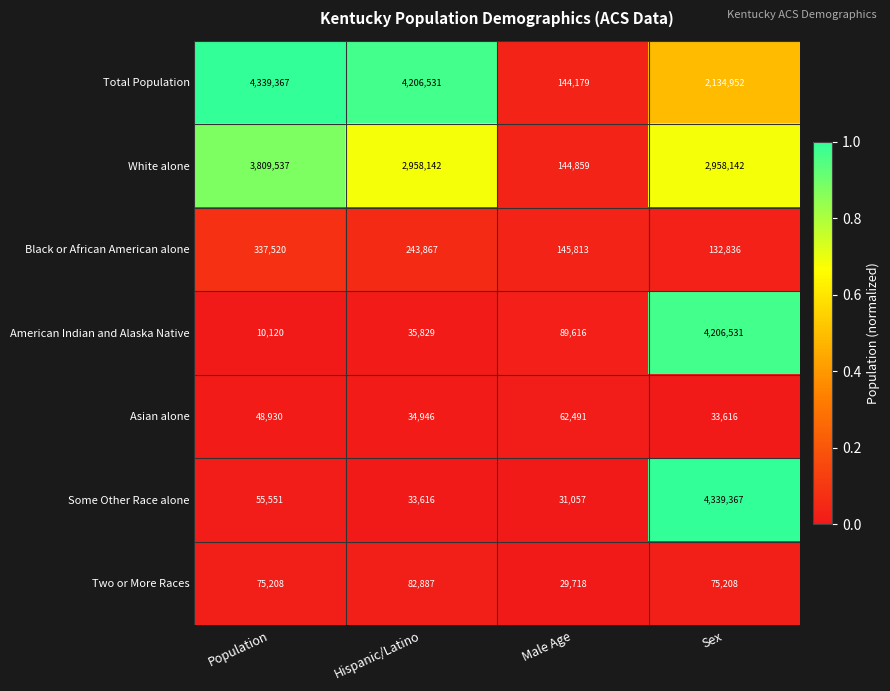

True or false: Asian alone has a value of 8606 at Hispanic/Latino.

False